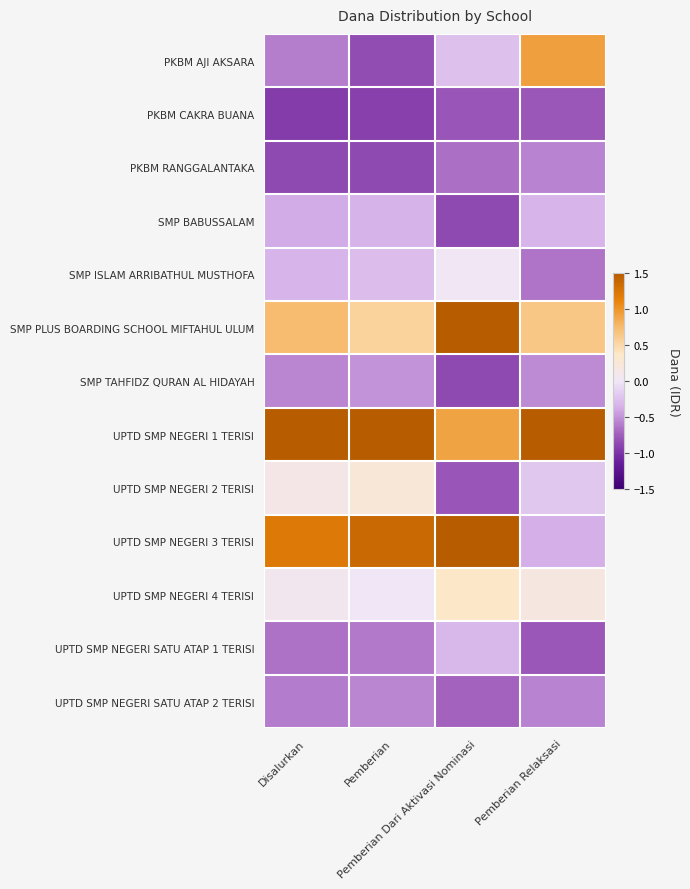

Which series has the largest total across all categories?

UPTD SMP NEGERI 1 TERISI